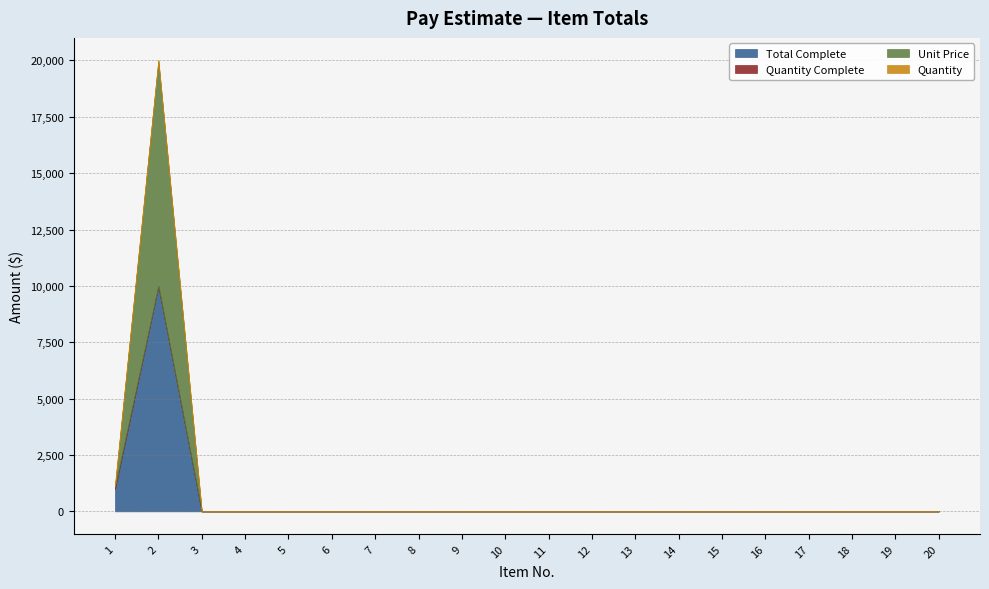

What is the total value across all series at 1?

1210